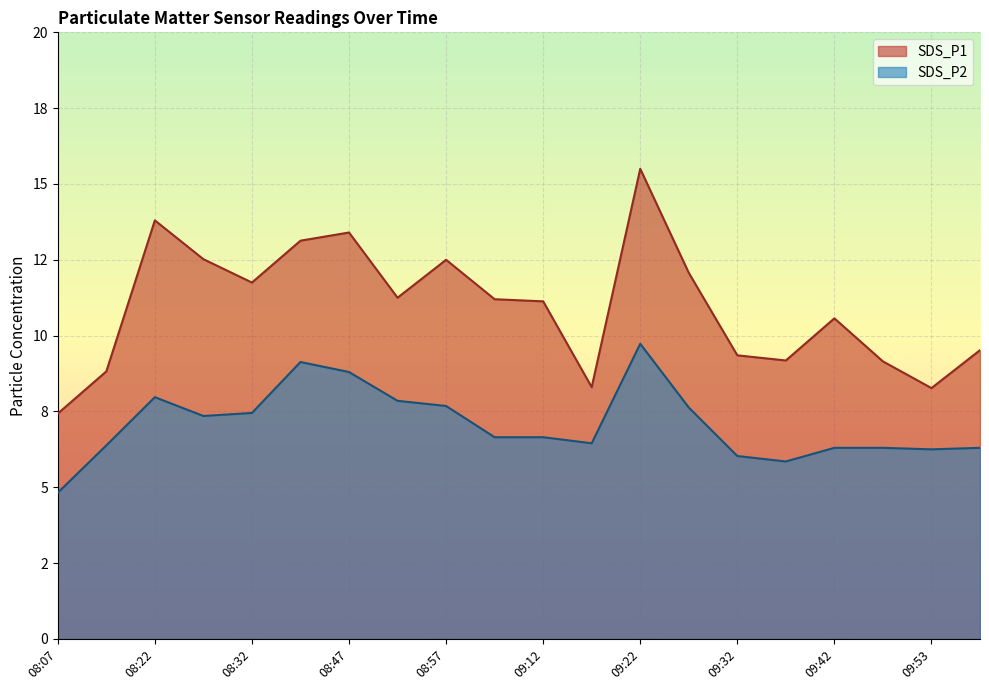

True or false: SDS_P2 and SDS_P1 intersect in this chart.

False